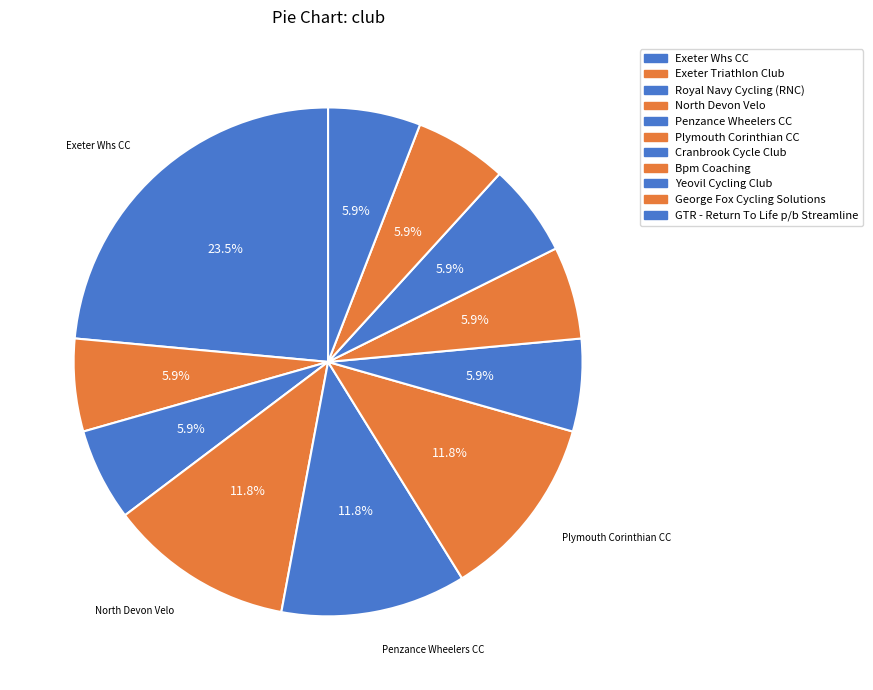

True or false: Exeter Whs CC accounts for 24% of the total.

True